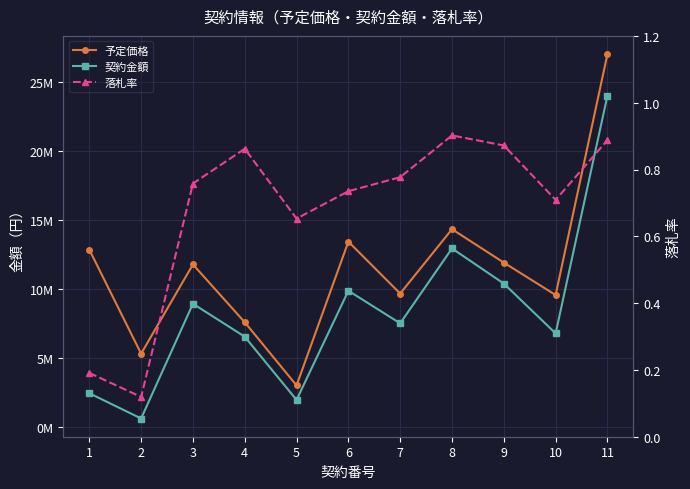

What is the minimum value shown in the chart?

0.1